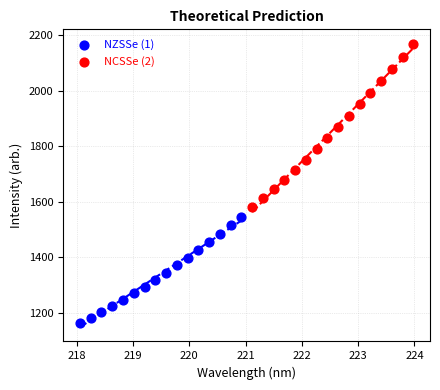

Which series has the widest spread of Y values?

NCSSe (2)